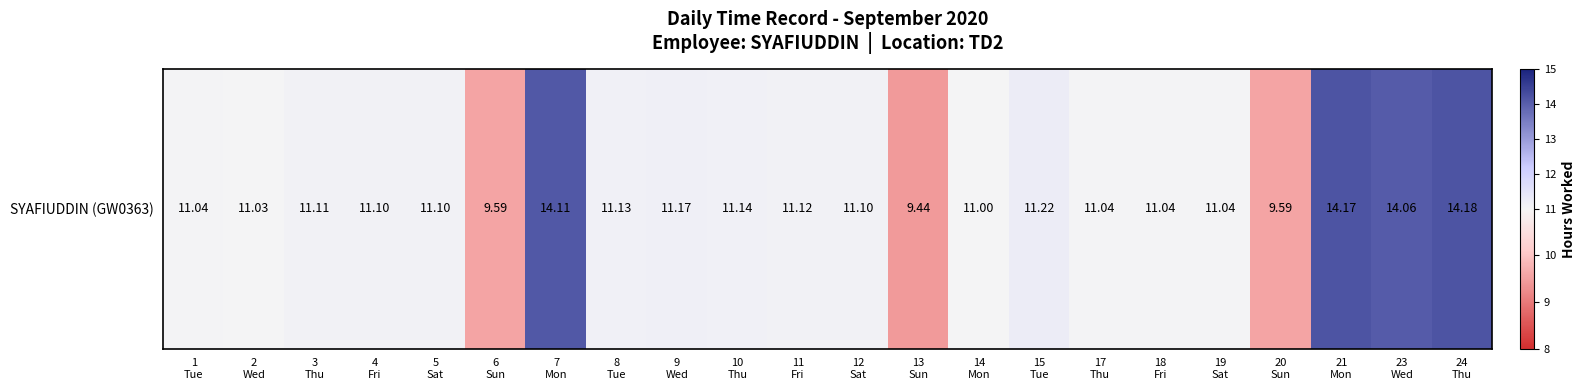

Which category has the highest value across all series?

24
Thu